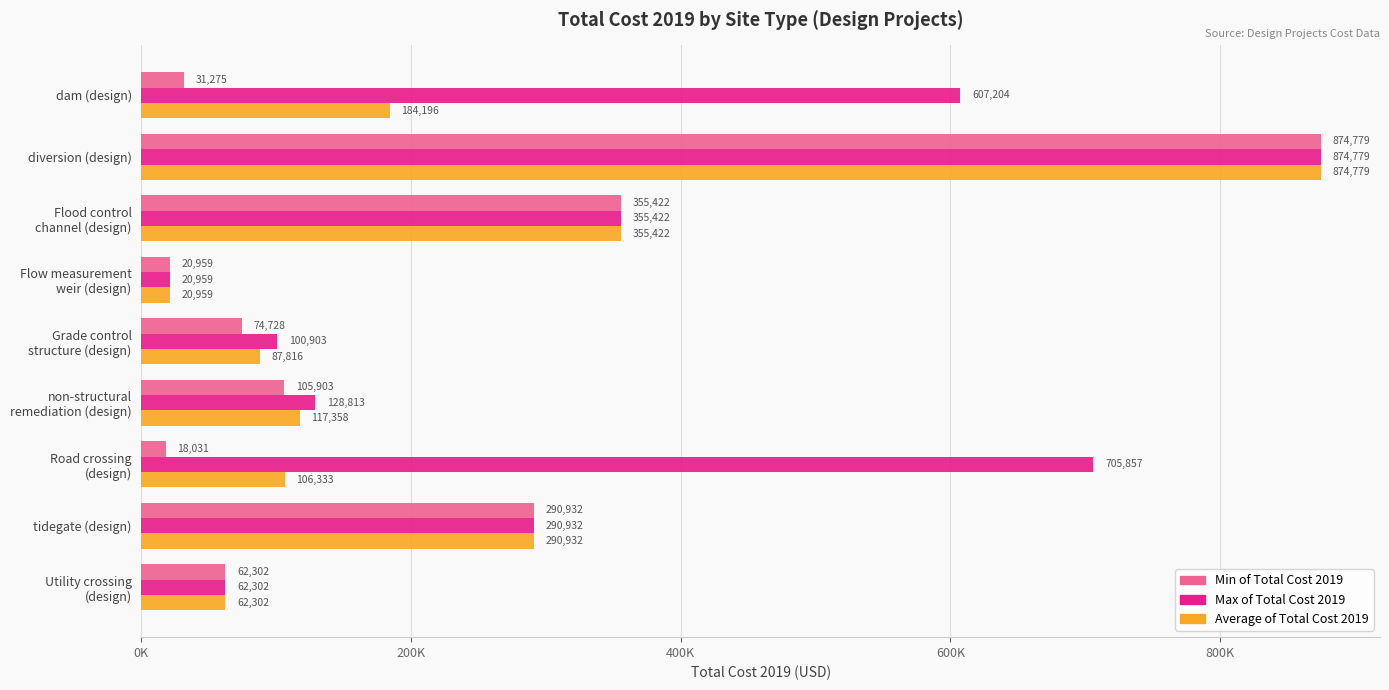

At which label is Max of Total Cost 2019 closest to 447868?

Flood control
channel (design)